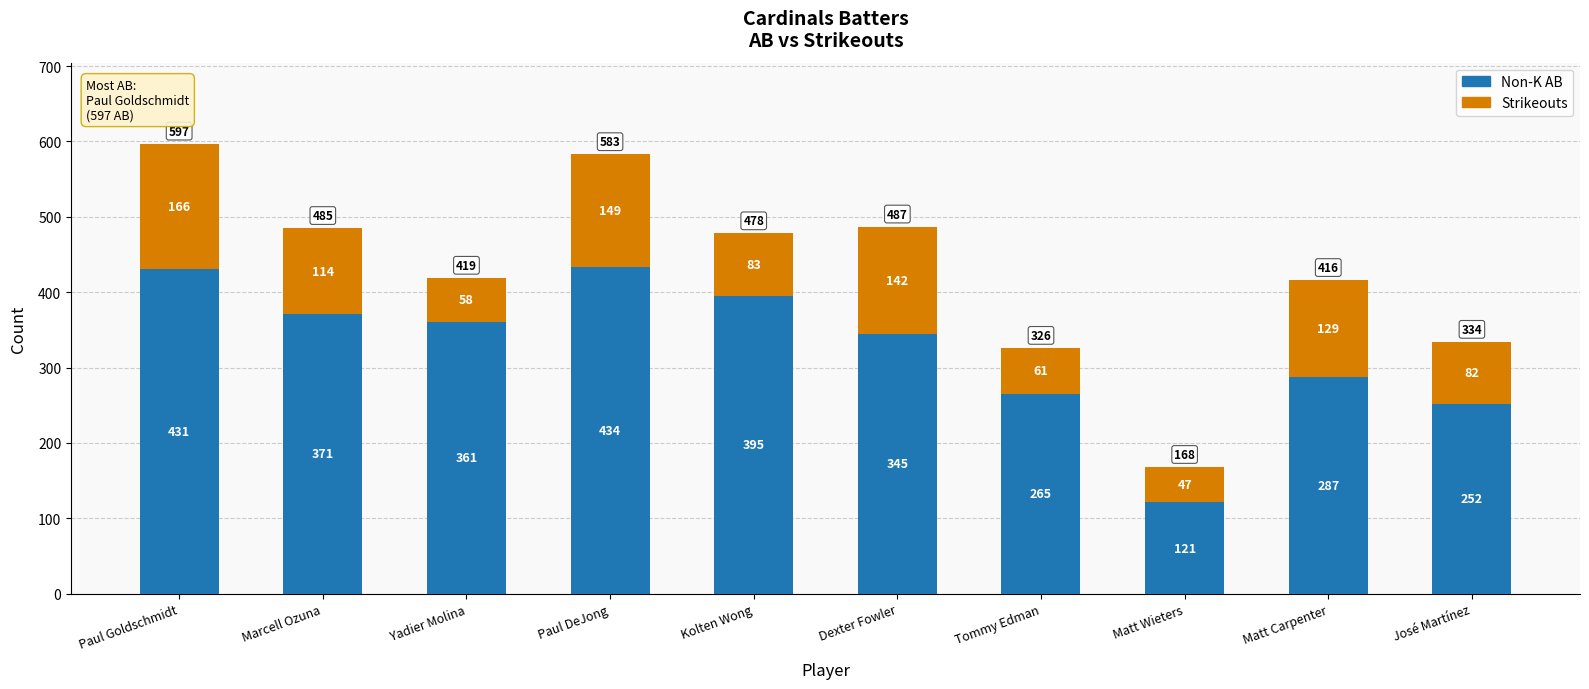

List the labels in order of Non-K AB value, smallest first.

Matt Wieters, José Martínez, Tommy Edman, Matt Carpenter, Dexter Fowler, Yadier Molina, Marcell Ozuna, Kolten Wong, Paul Goldschmidt, Paul DeJong